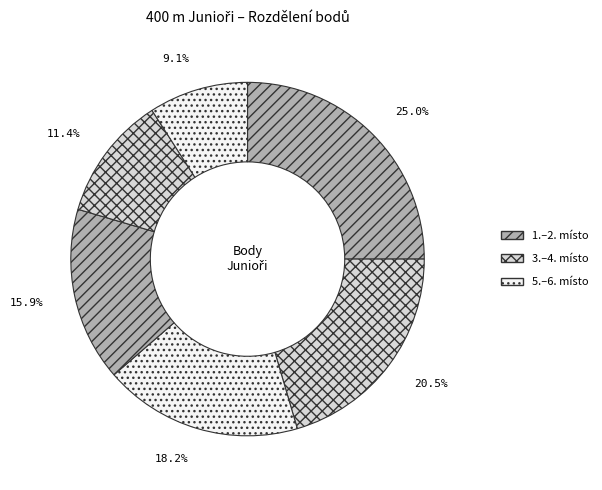

How many segments does this pie chart have?

6